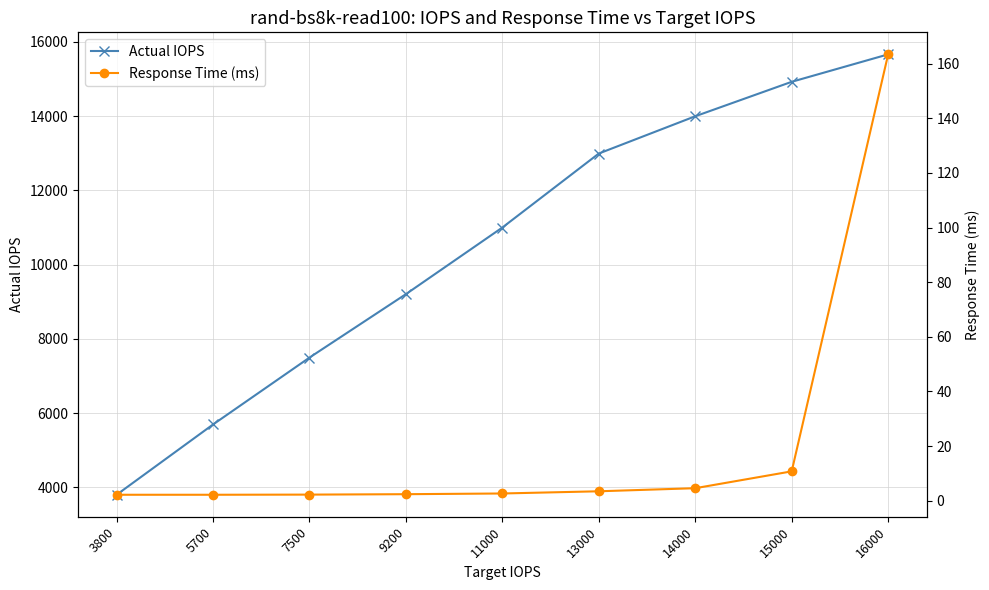

What is the difference between the maximum and minimum values in the Actual IOPS series?

11860.0